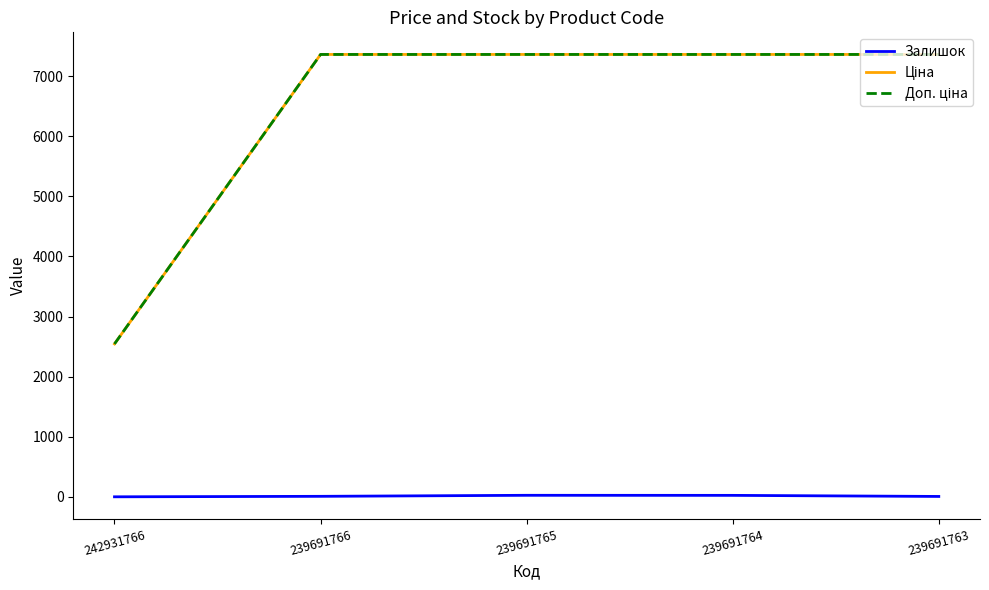

What is the greatest value displayed?

7360.2